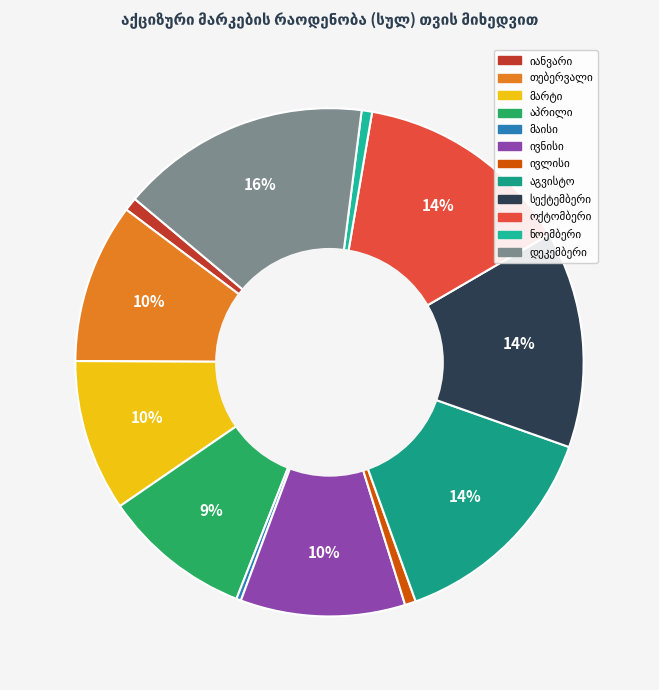

Does any single category account for the majority?

No